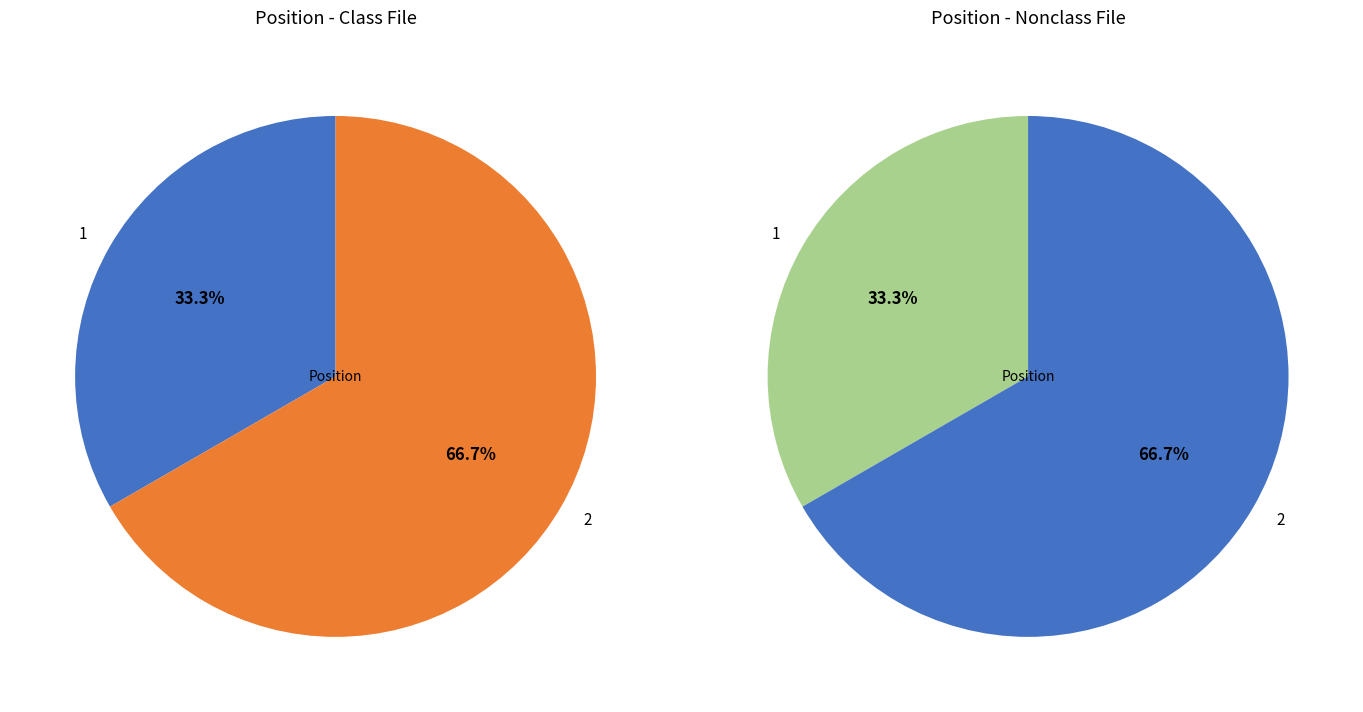

What is the total percentage of 2 and 1?

100.0%